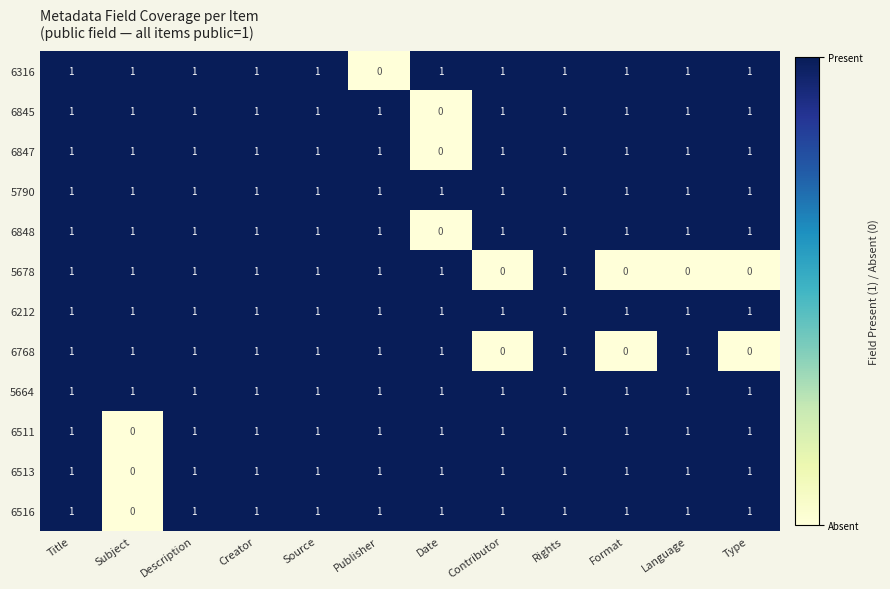

The value of 6848 at Language is 2. True or false?

False